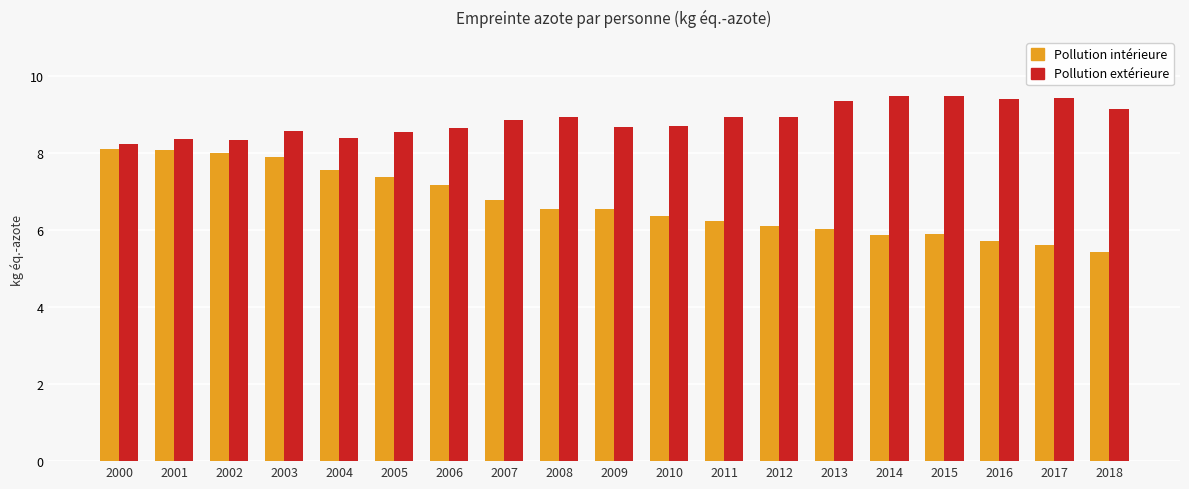

What is the maximum value shown in the chart?

9.5